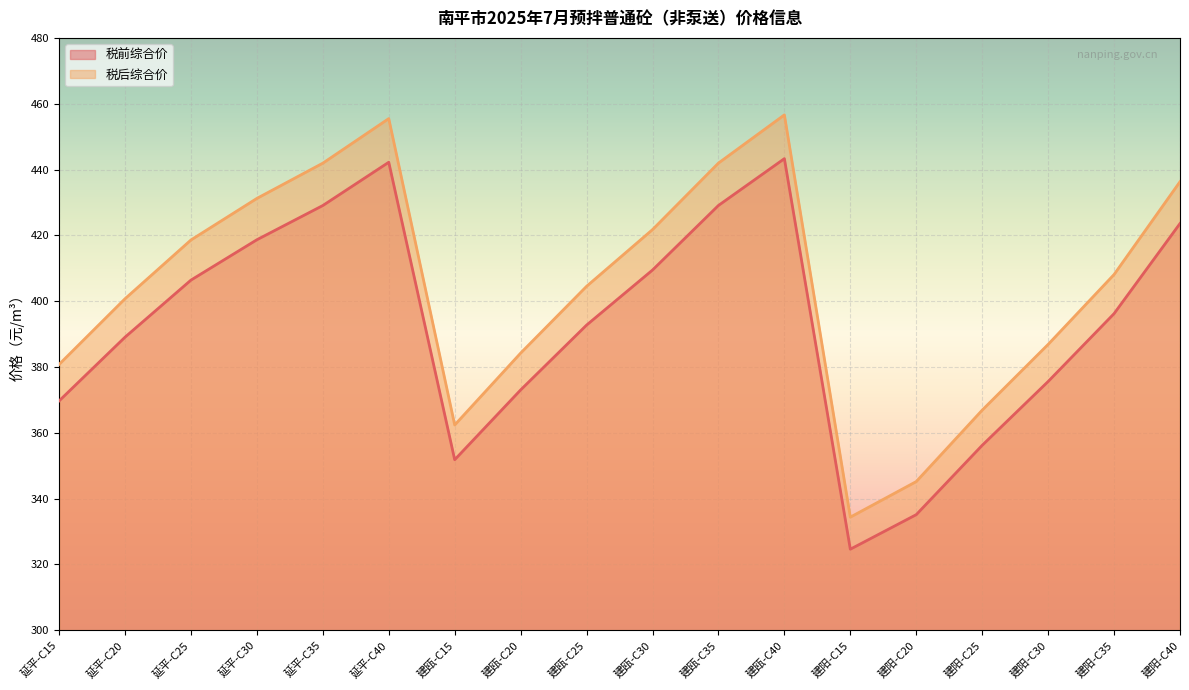

What position from the left is 建阳-C40?

18